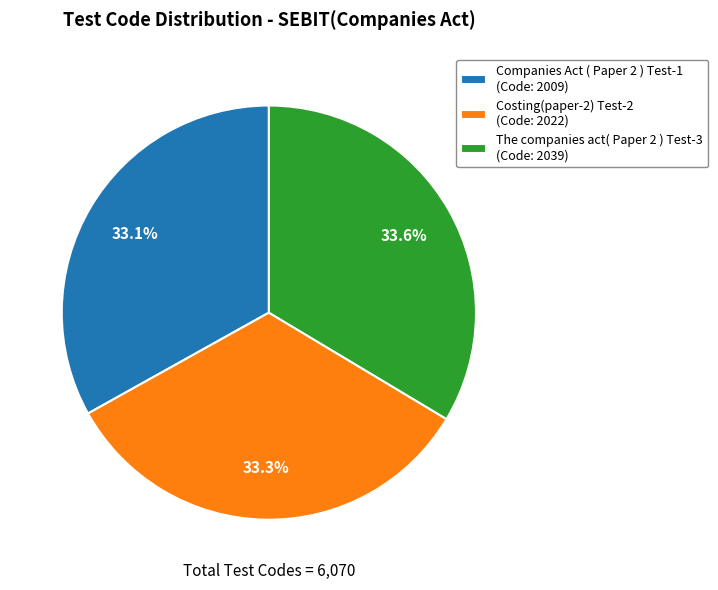

Do Companies Act ( Paper 2 ) Test-1 and Costing(paper-2) Test-2 together represent more than half of the pie?

Yes